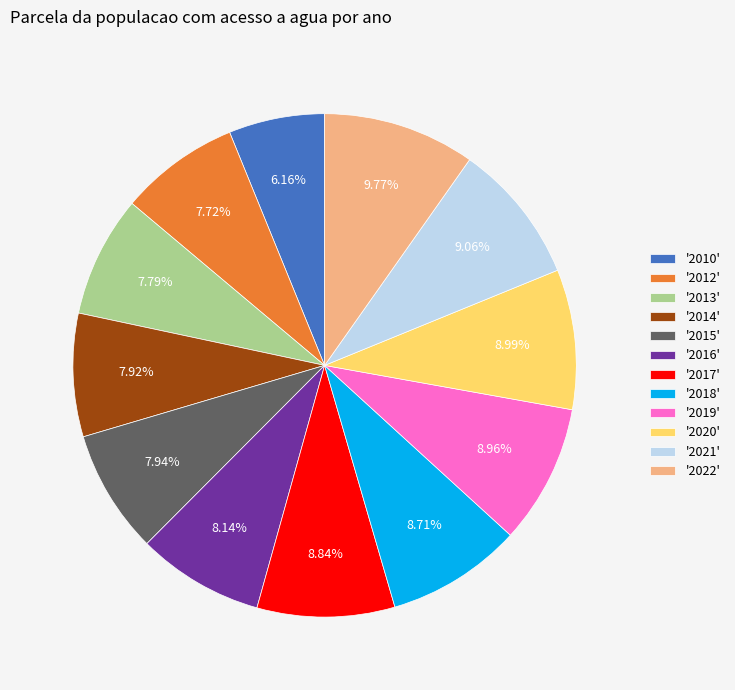

Does any single category account for the majority?

No